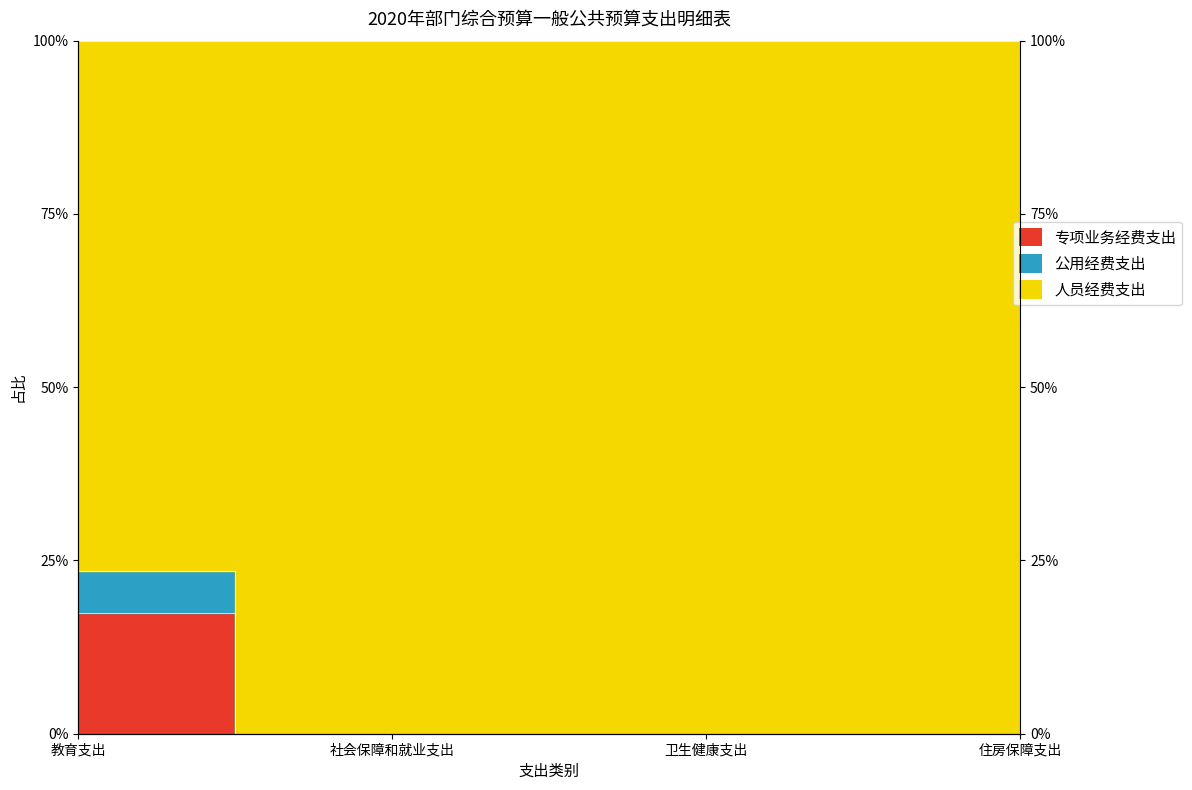

True or false: 公用经费支出 and 专项业务经费支出 intersect in this chart.

False